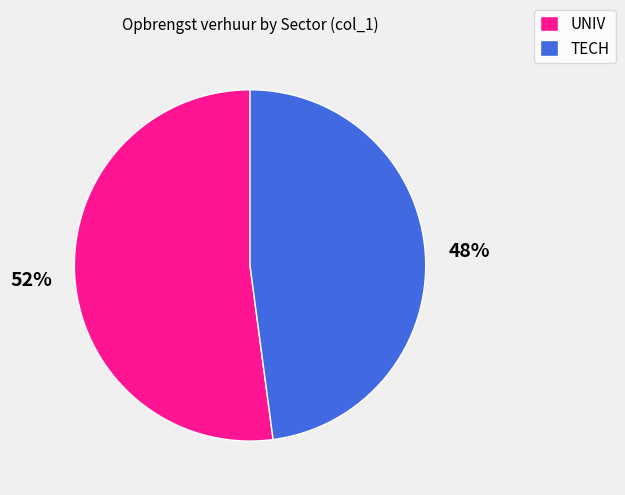

Which category accounts for the majority?

UNIV